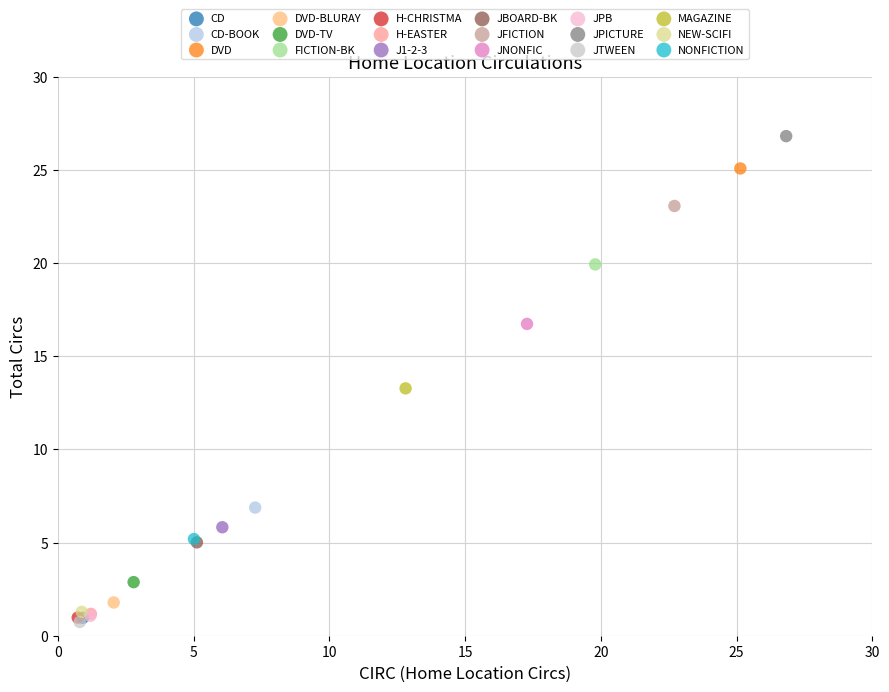

Which series contains the highest Y value?

JPICTURE